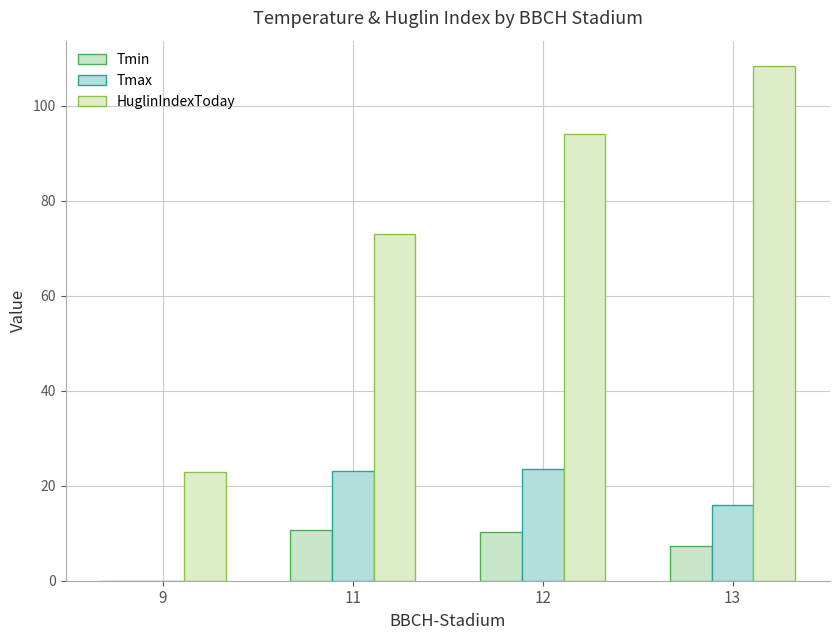

Is the value of Tmax at 11 greater than the value of HuglinIndexToday at 13?

No